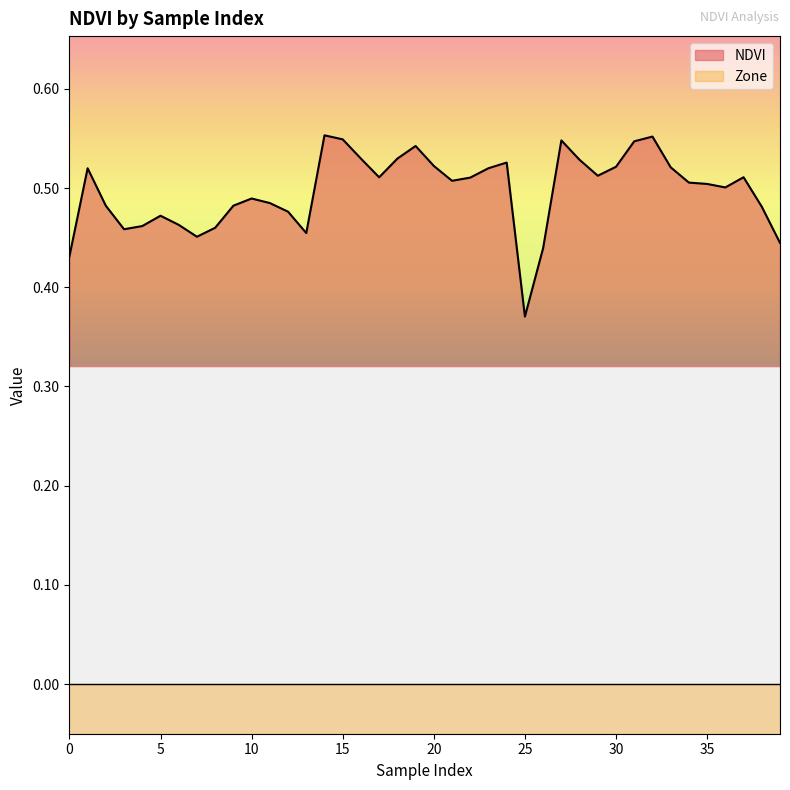

What value does the data have at 39?

0.4